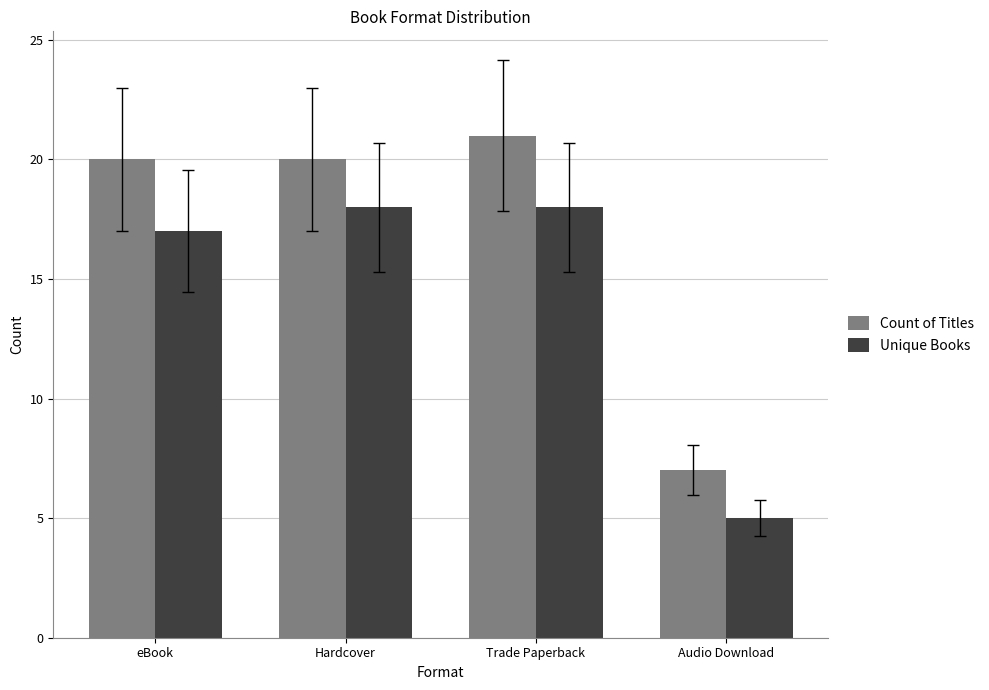

At how many categories does at least one series exceed 15?

3